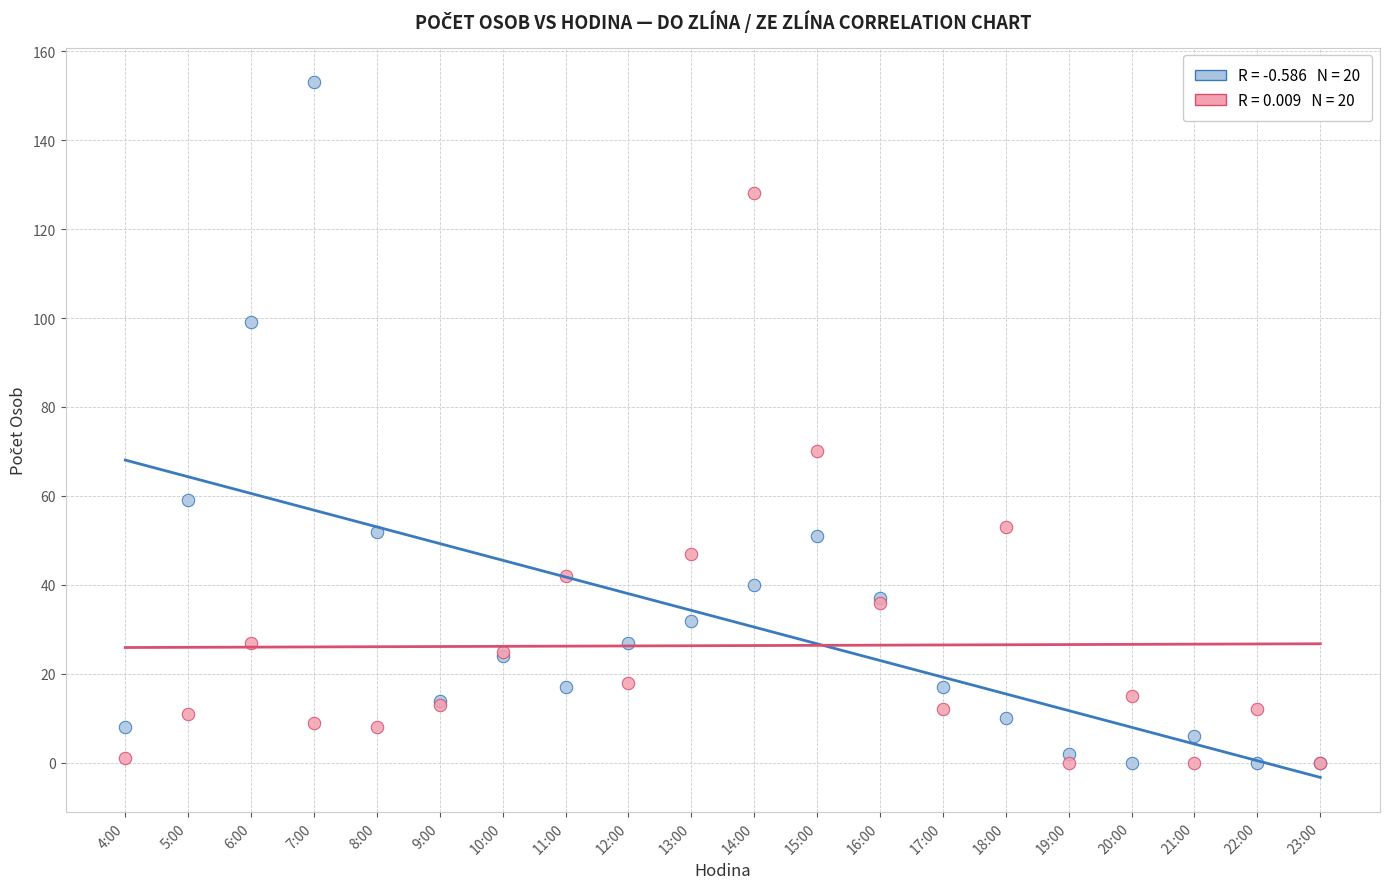

Across all series, what Y value is closest to 76?

70